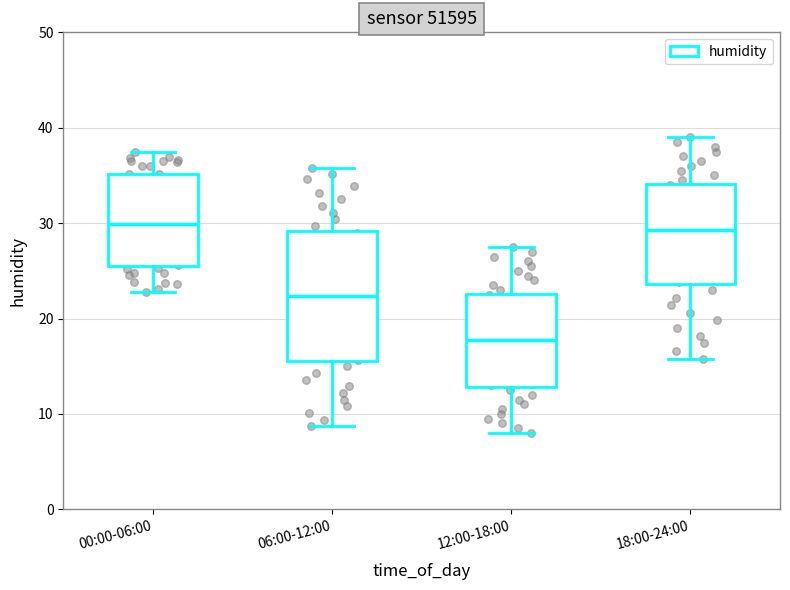

Reading left to right, transcribe this box plot: for each box, give where its median line is, the range the box spans, and where its two whiskers end, as read against the y-axis. The values are not printed on the chart, so give them approximately, as read against the axis.

00:00-06:00: median 30, box 26 to 35, whiskers 23 to 38
06:00-12:00: median 22, box 16 to 29, whiskers 9 to 36
12:00-18:00: median 18, box 13 to 23, whiskers 8 to 28
18:00-24:00: median 29, box 24 to 34, whiskers 16 to 39